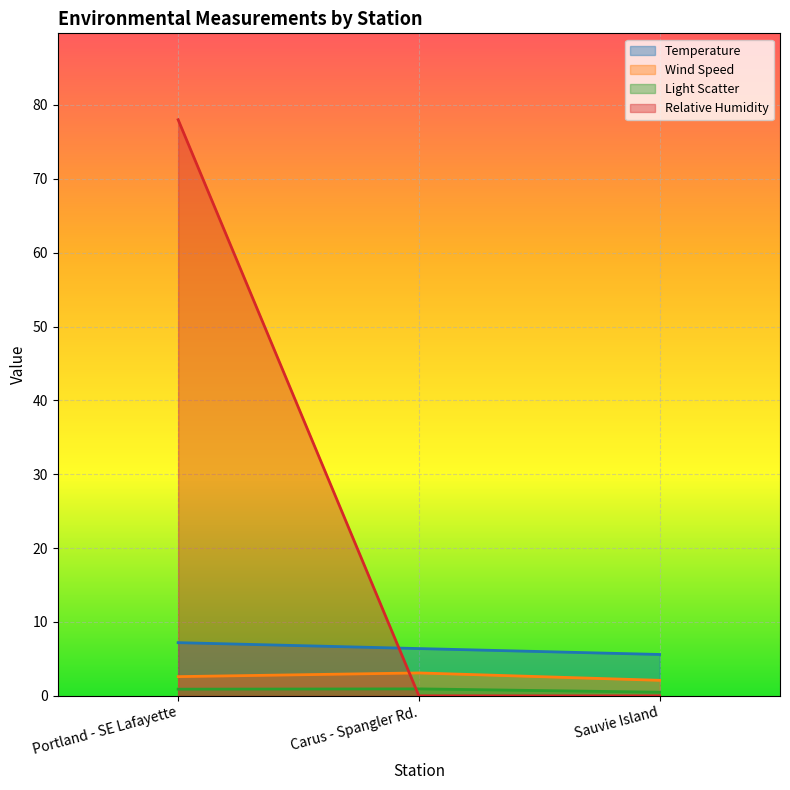

Reading left to right, what are all the values shown in this chart?

Temperature: Portland - SE Lafayette=7.2	Carus - Spangler Rd.=6.4	Sauvie Island=5.6
Wind Speed: Portland - SE Lafayette=2.6	Carus - Spangler Rd.=3.1	Sauvie Island=2.1
Light Scatter: Portland - SE Lafayette=0.9	Carus - Spangler Rd.=0.9	Sauvie Island=0.5
Relative Humidity: Portland - SE Lafayette=78.0	Carus - Spangler Rd.=0.0	Sauvie Island=0.0